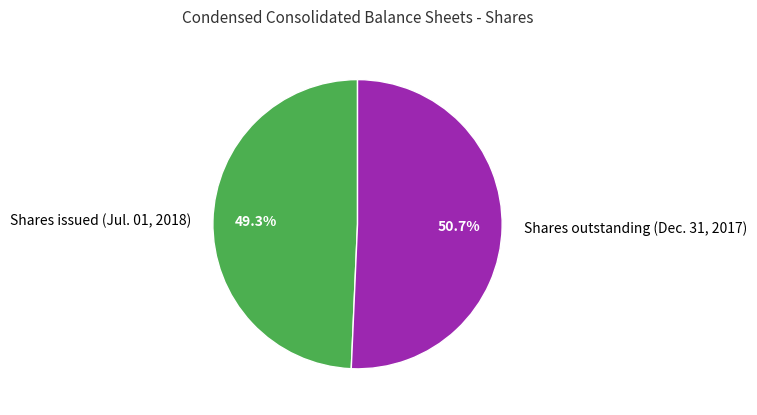

What is the majority slice?

Shares outstanding (Dec. 31, 2017)